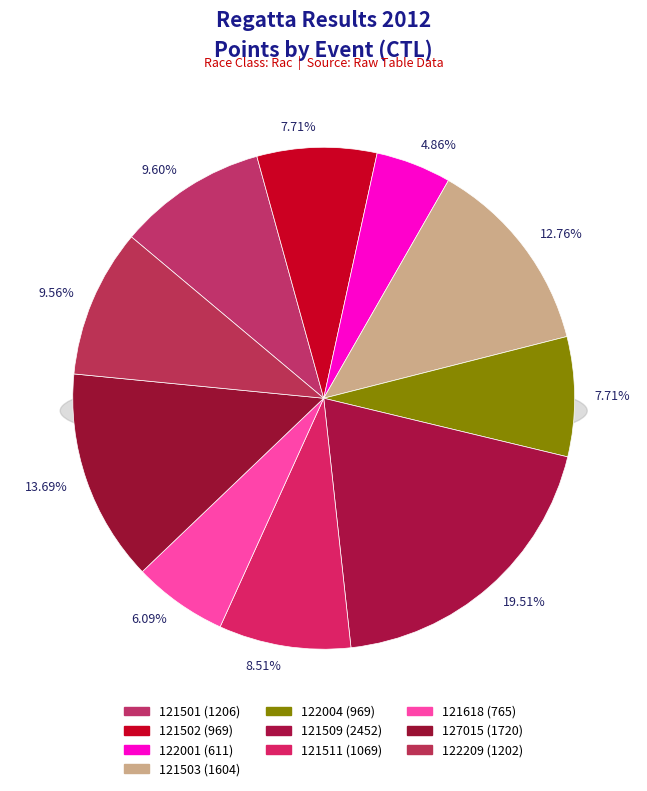

Is it true that 121511 is 19% of the pie?

False